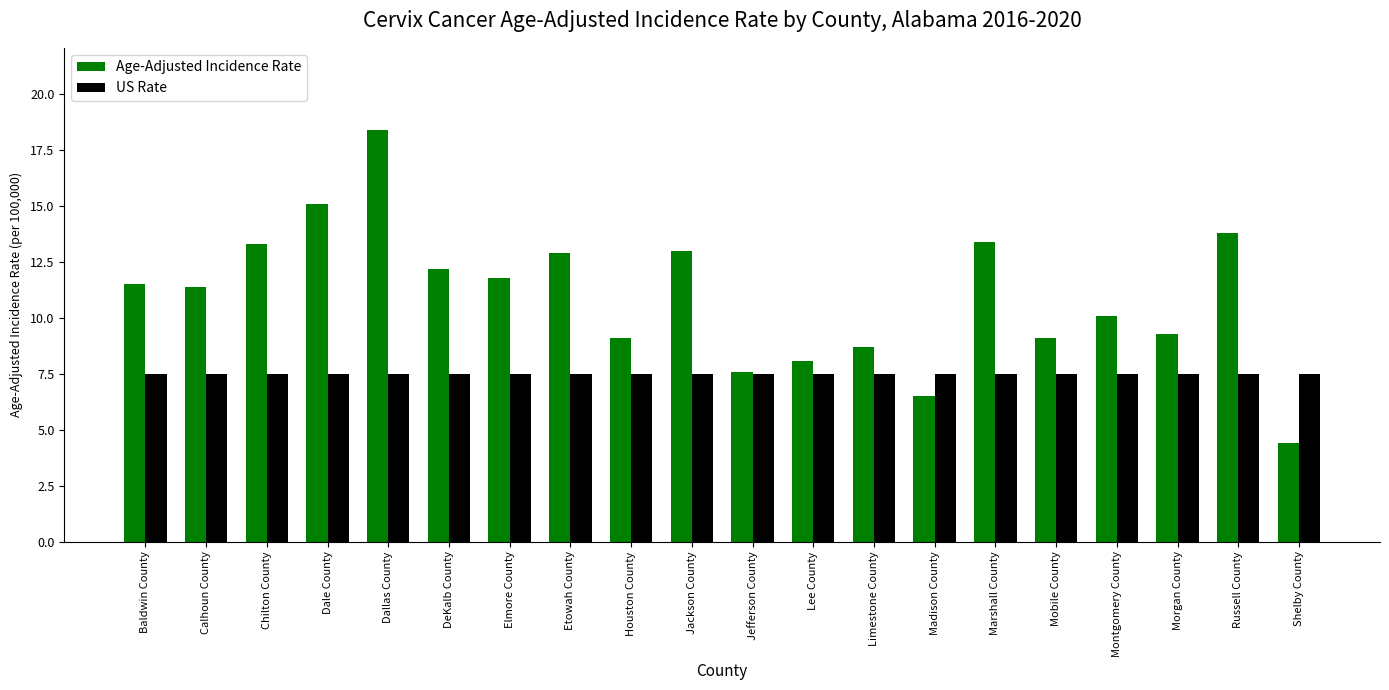

The value of US Rate at Russell County is 13.2. True or false?

False